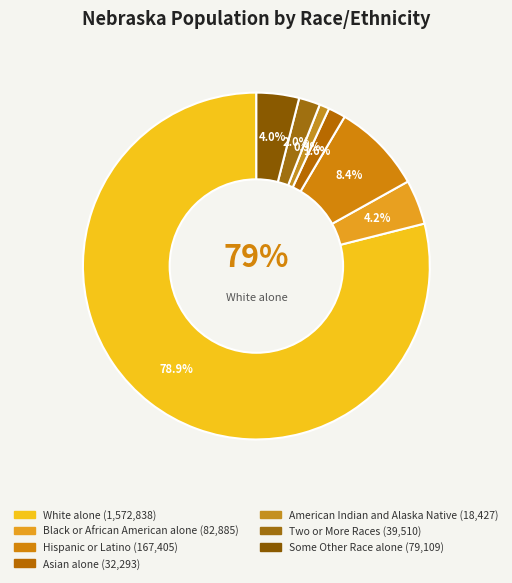

Count the number of slices in the pie.

7